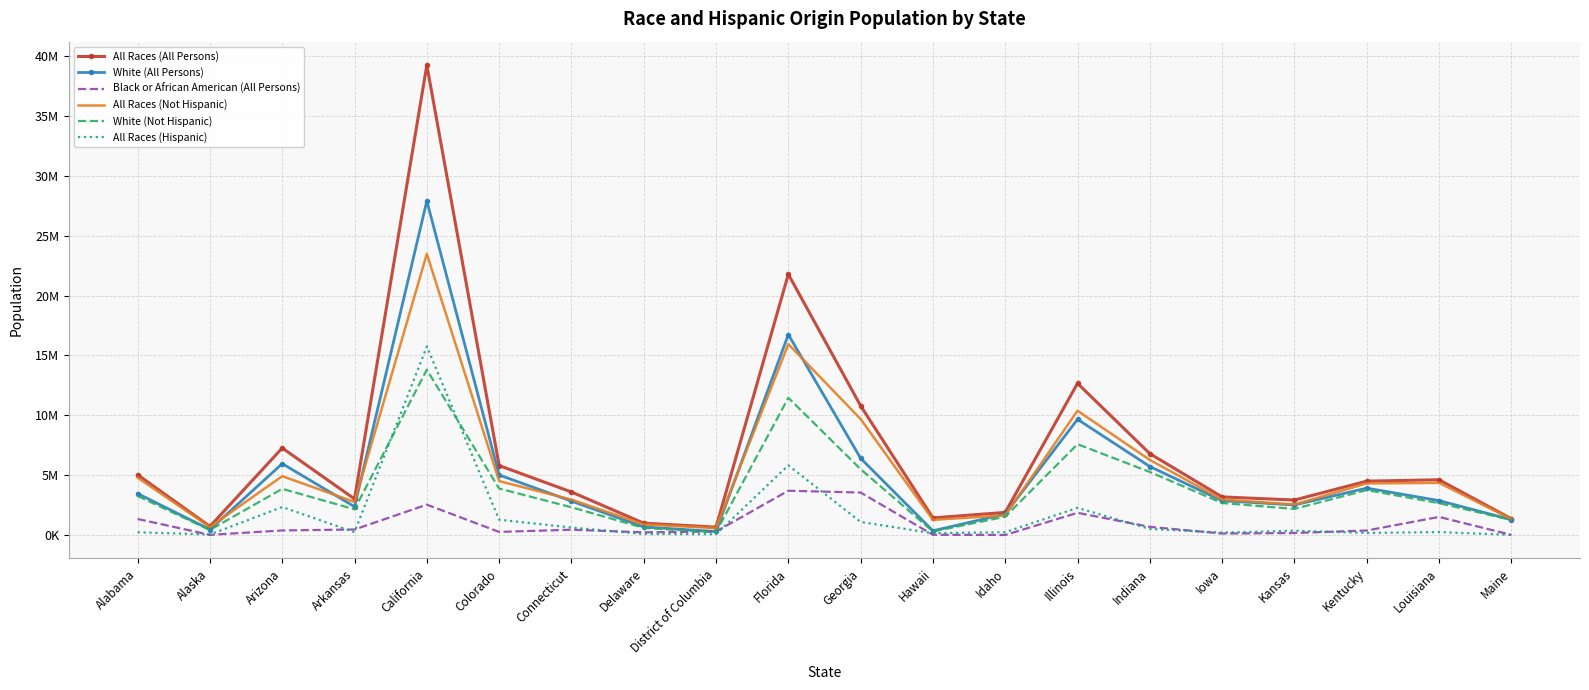

What is the average value of the Black or African American (All Persons) series?

910475